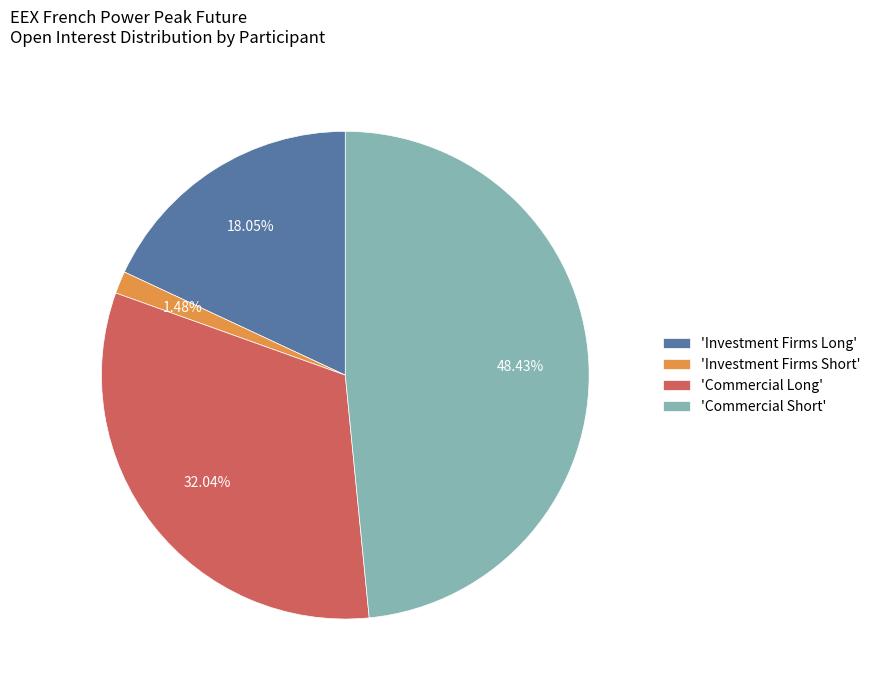

Rank the categories by value from lowest to highest.

'Investment Firms Short', 'Investment Firms Long', 'Commercial Long', 'Commercial Short'